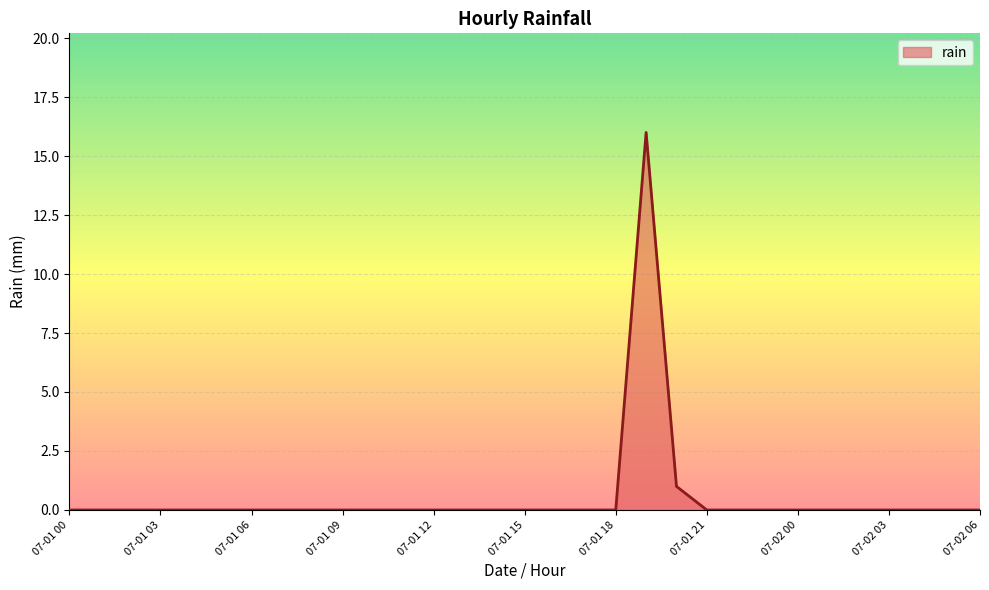

What is the maximum value shown in the chart?

16